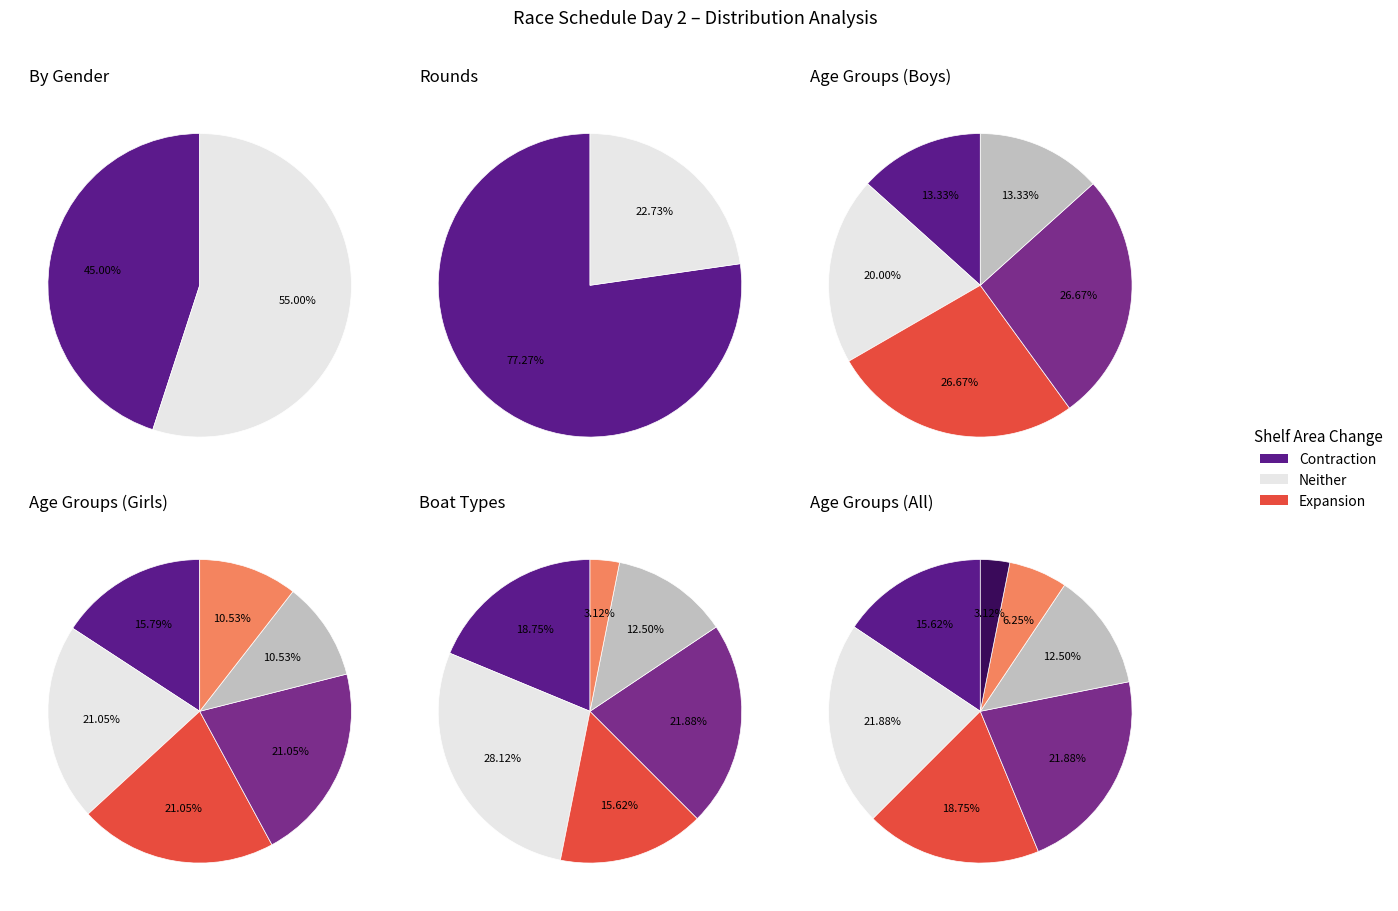

What percentage is the Girls slice, to the nearest percent?

55%